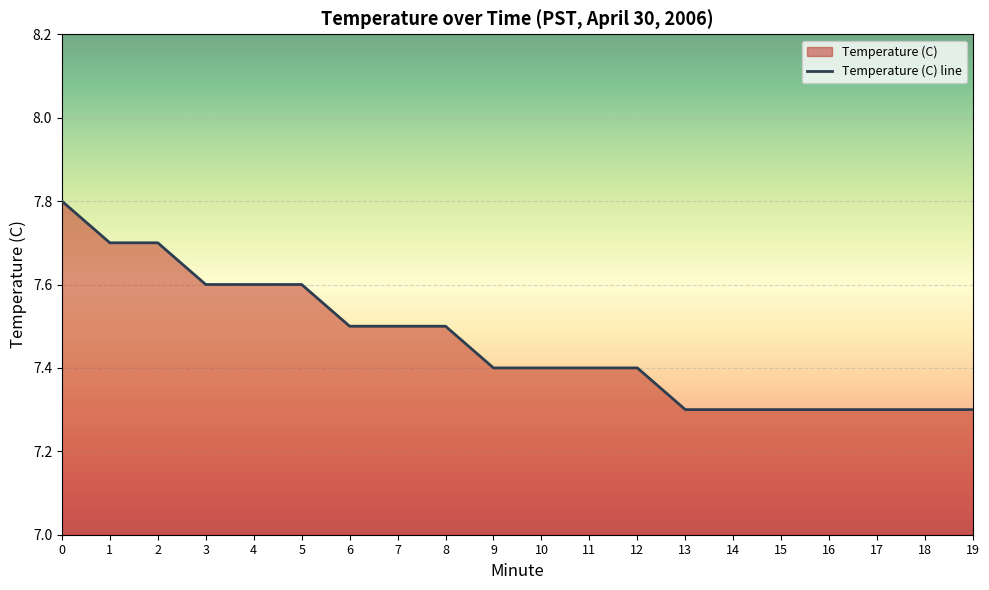

The chart shows a value of 7.5 at 6. True or false?

True